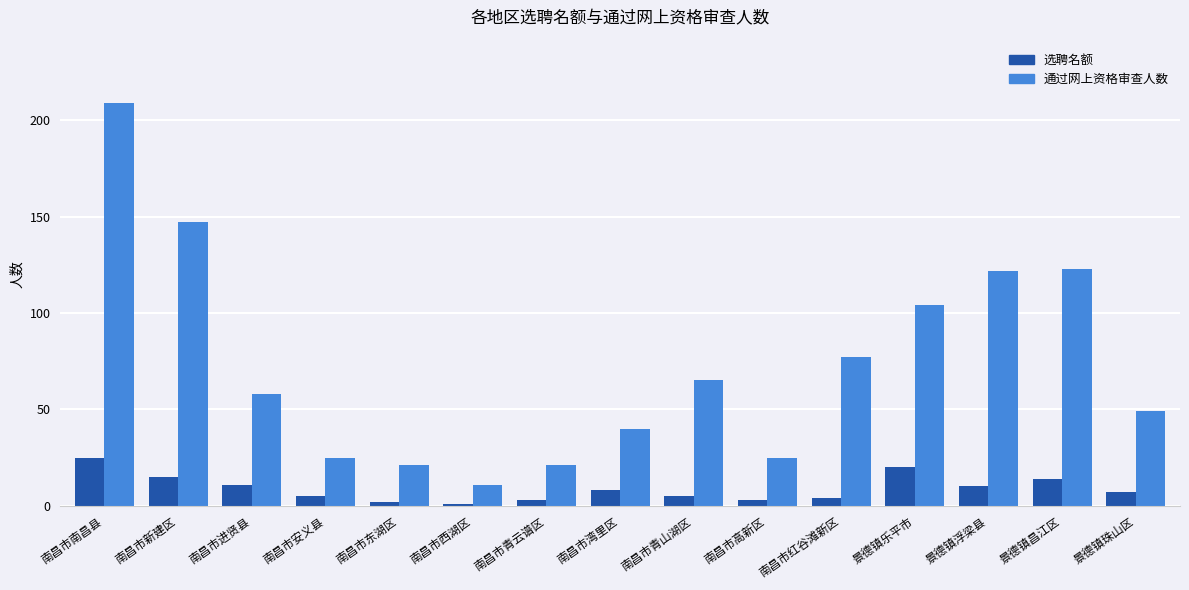

Are the bars horizontal?

No